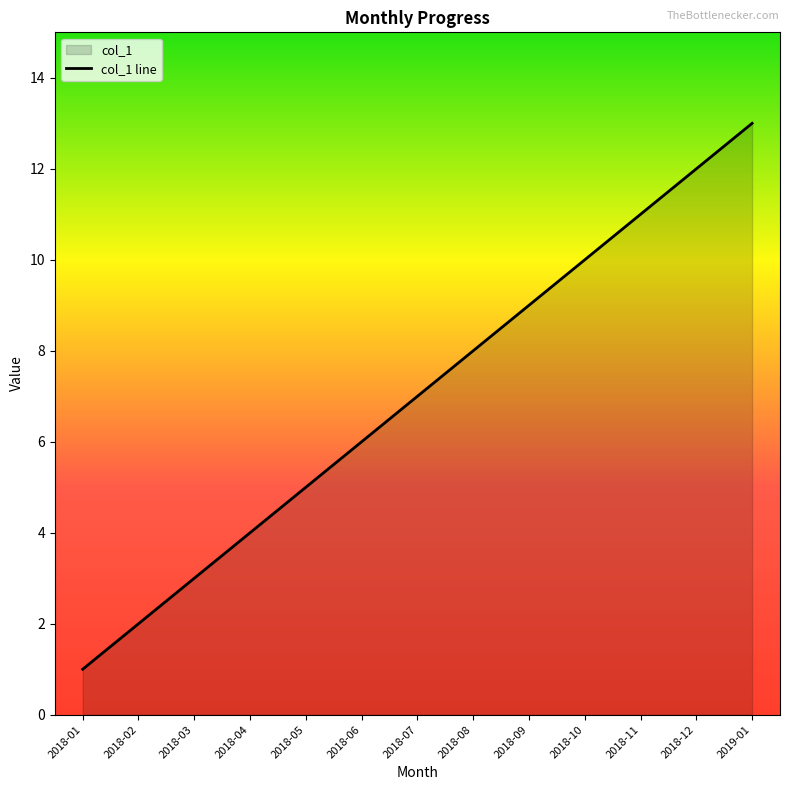

How many data points does each series have?

13